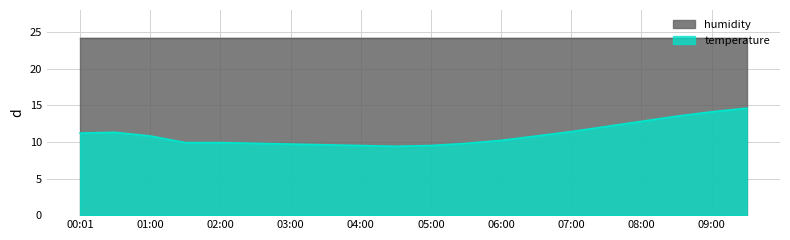

What is the label of the 14th point from the right?

03:00